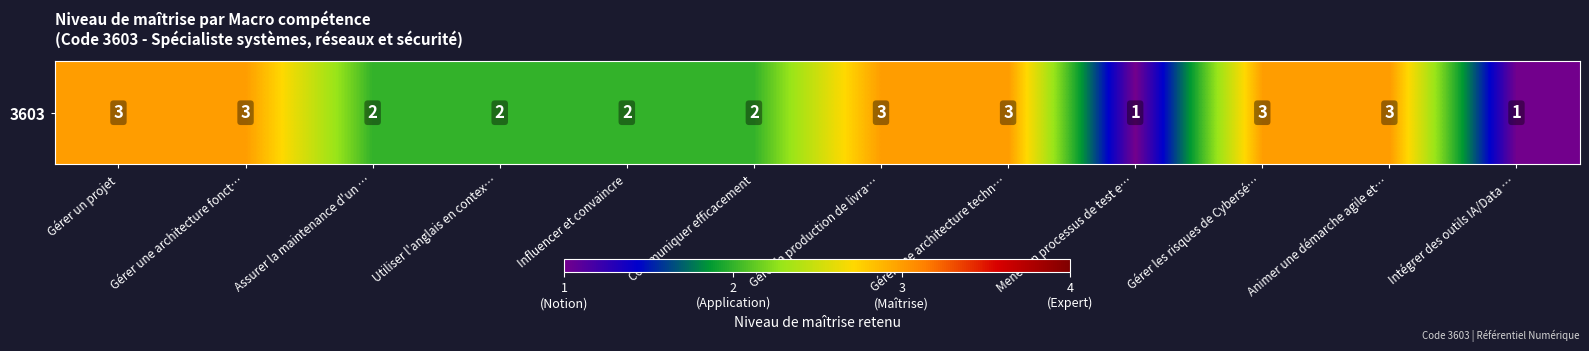

How many data points does each series have?

12